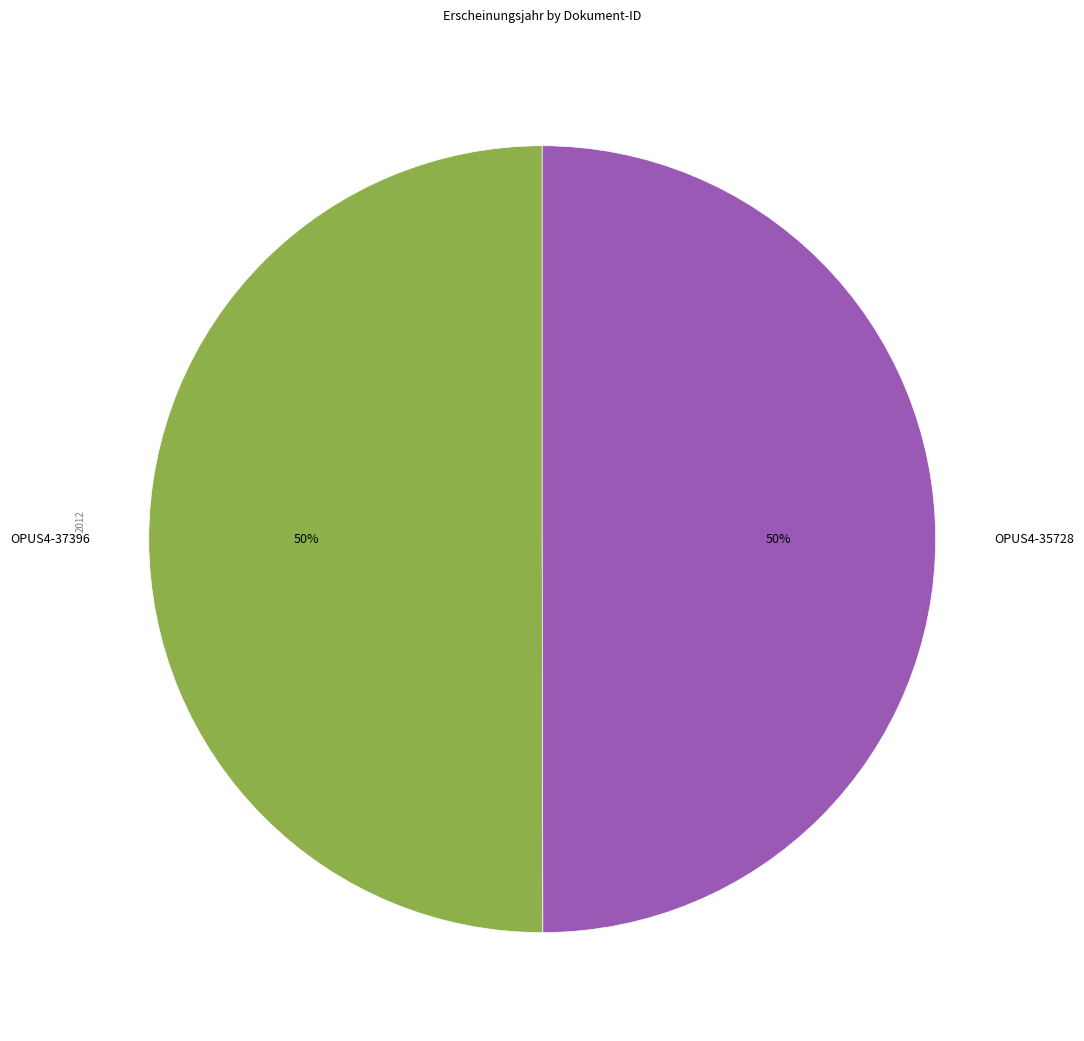

To the nearest percent, what percentage of the pie is OPUS4-35728?

50%